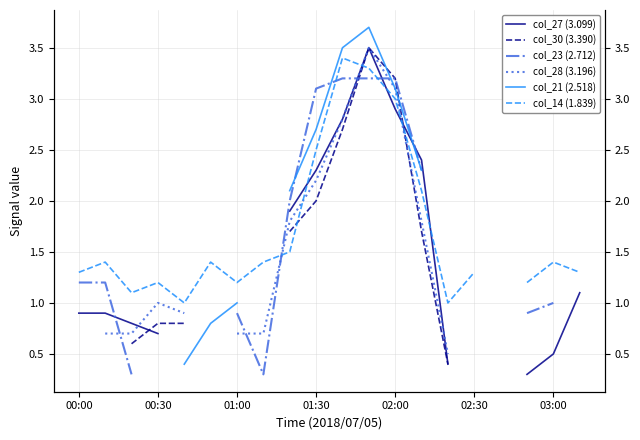

Is this an area chart (filled region under the line)?

No